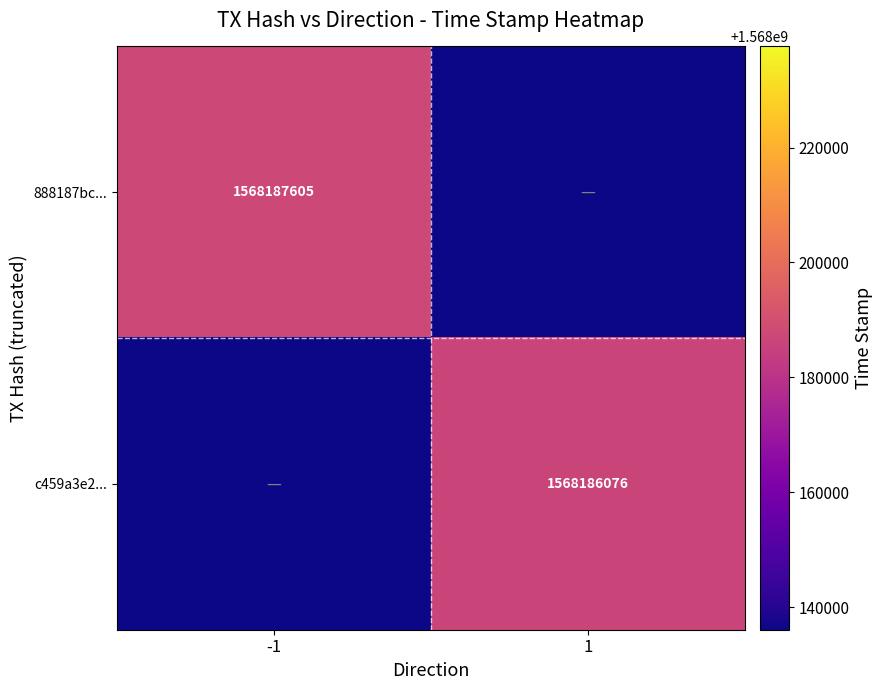

The value of 888187bc... at -1 is 1568187605. True or false?

True